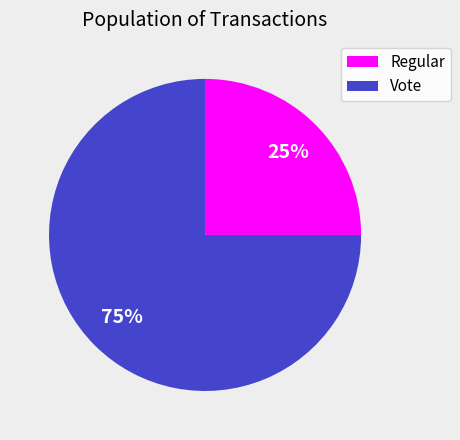

True or false: Vote accounts for 75% of the total.

True